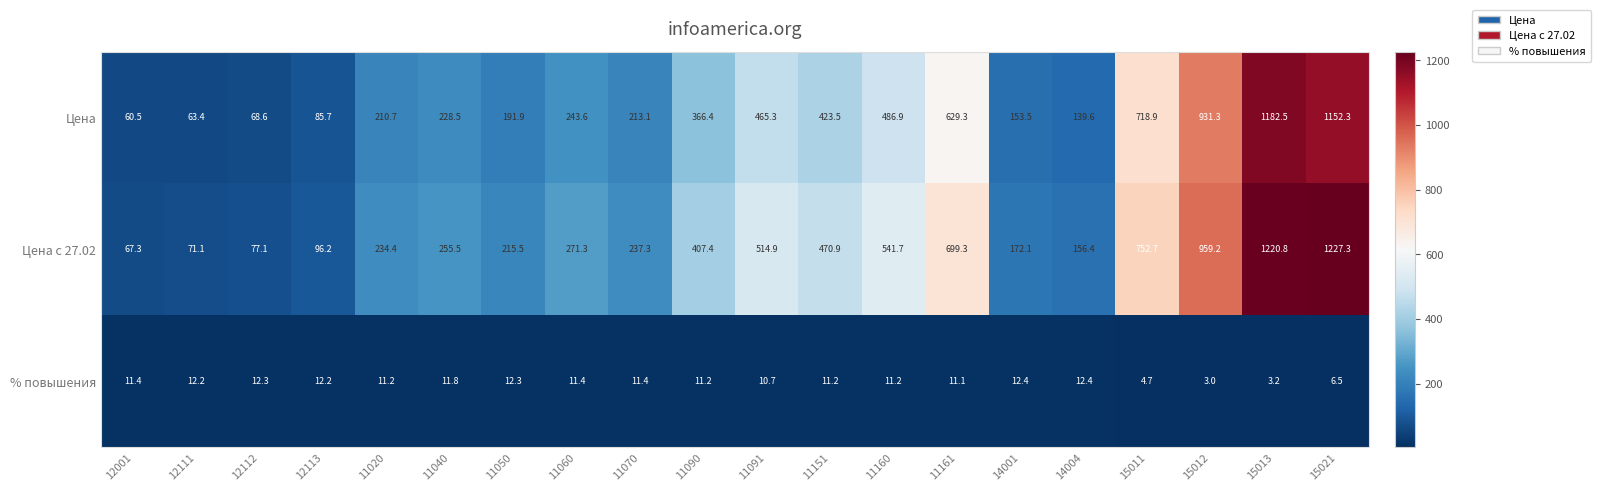

Which series has the largest range (max minus min)?

Цена с 27.02